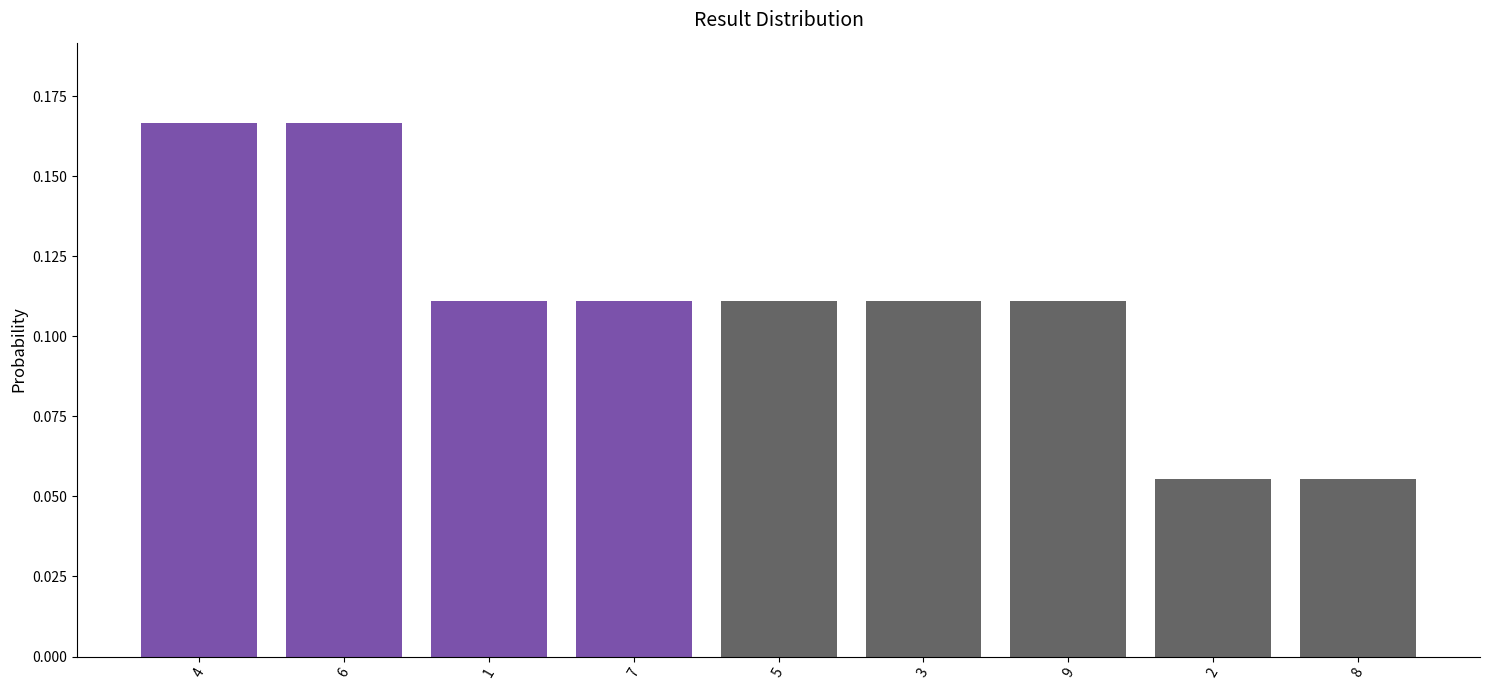

Between 8 and 4, which is larger?

4